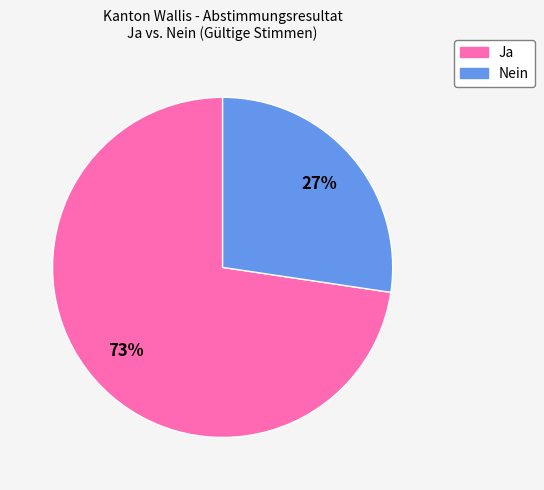

What is the smallest slice in the pie chart?

Nein